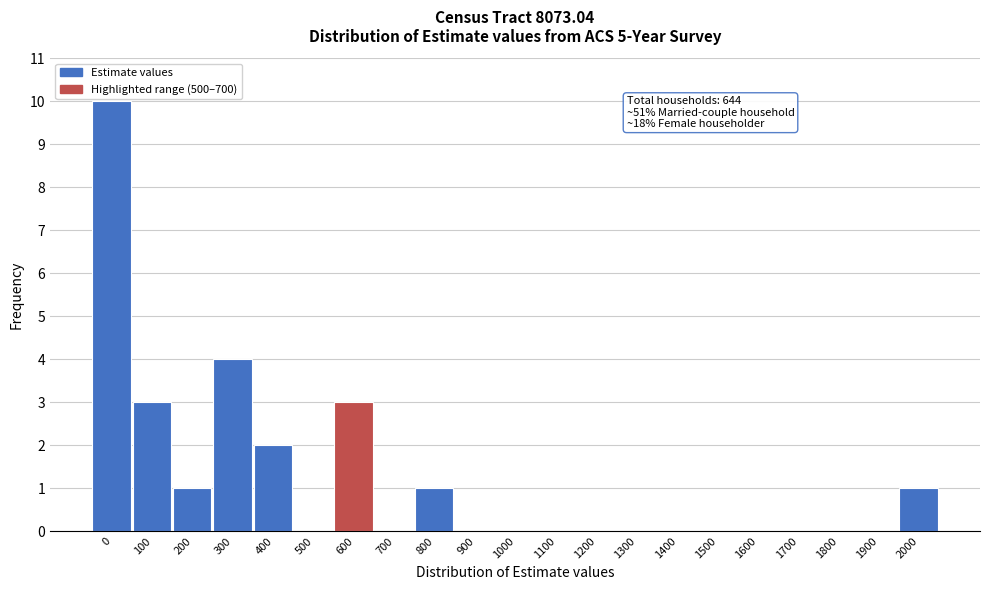

Reading right to left, extract all data points from this chart.

2000=1	1900=0	1800=0	1700=0	1600=0	1500=0	1400=0	1300=0	1200=0	1100=0	1000=0	900=0	800=1	700=0	600=3	500=0	400=2	300=4	200=1	100=3	0=10